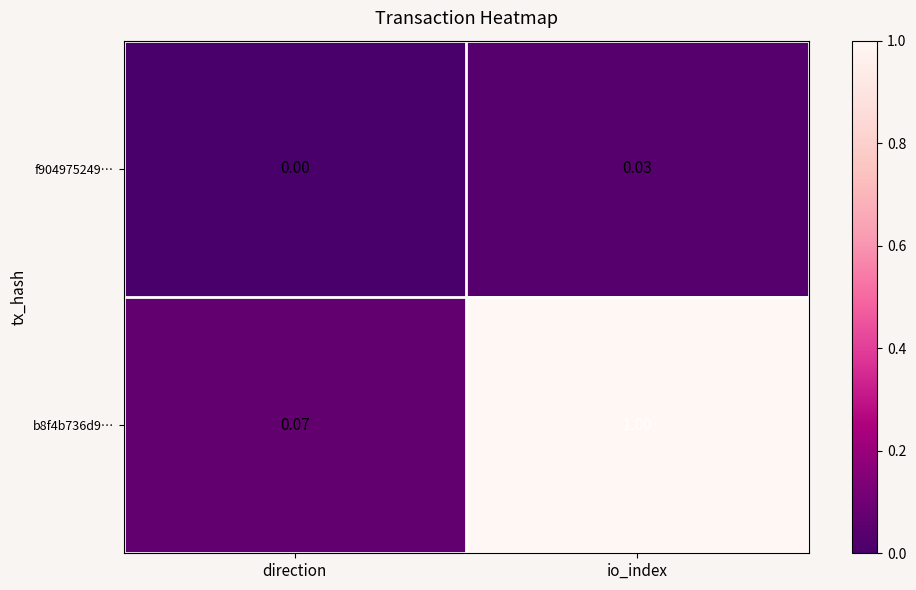

Count the number of data series in this chart.

2